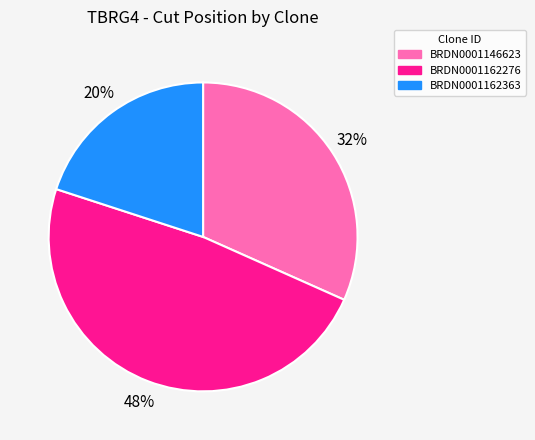

To the nearest percent, what percentage of the pie is BRDN0001162276?

48%